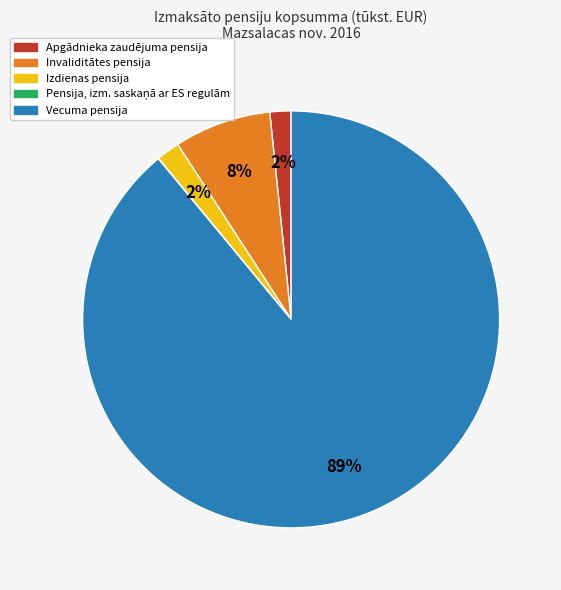

What percentage is the Izdienas pensija slice, to the nearest percent?

2%